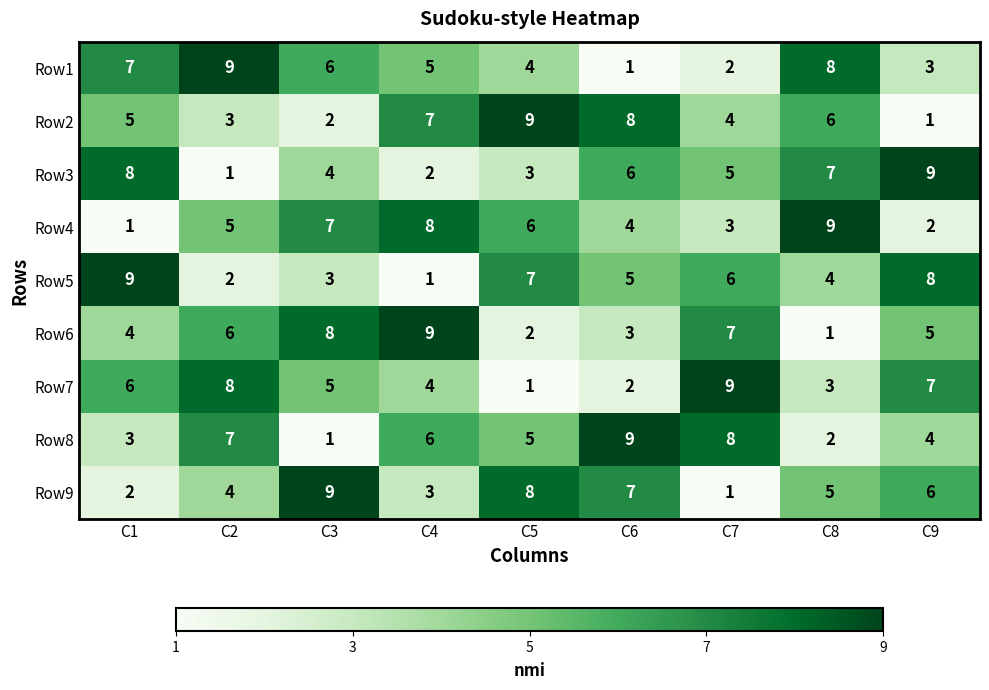

At which label is Row2 closest to 5?

C1